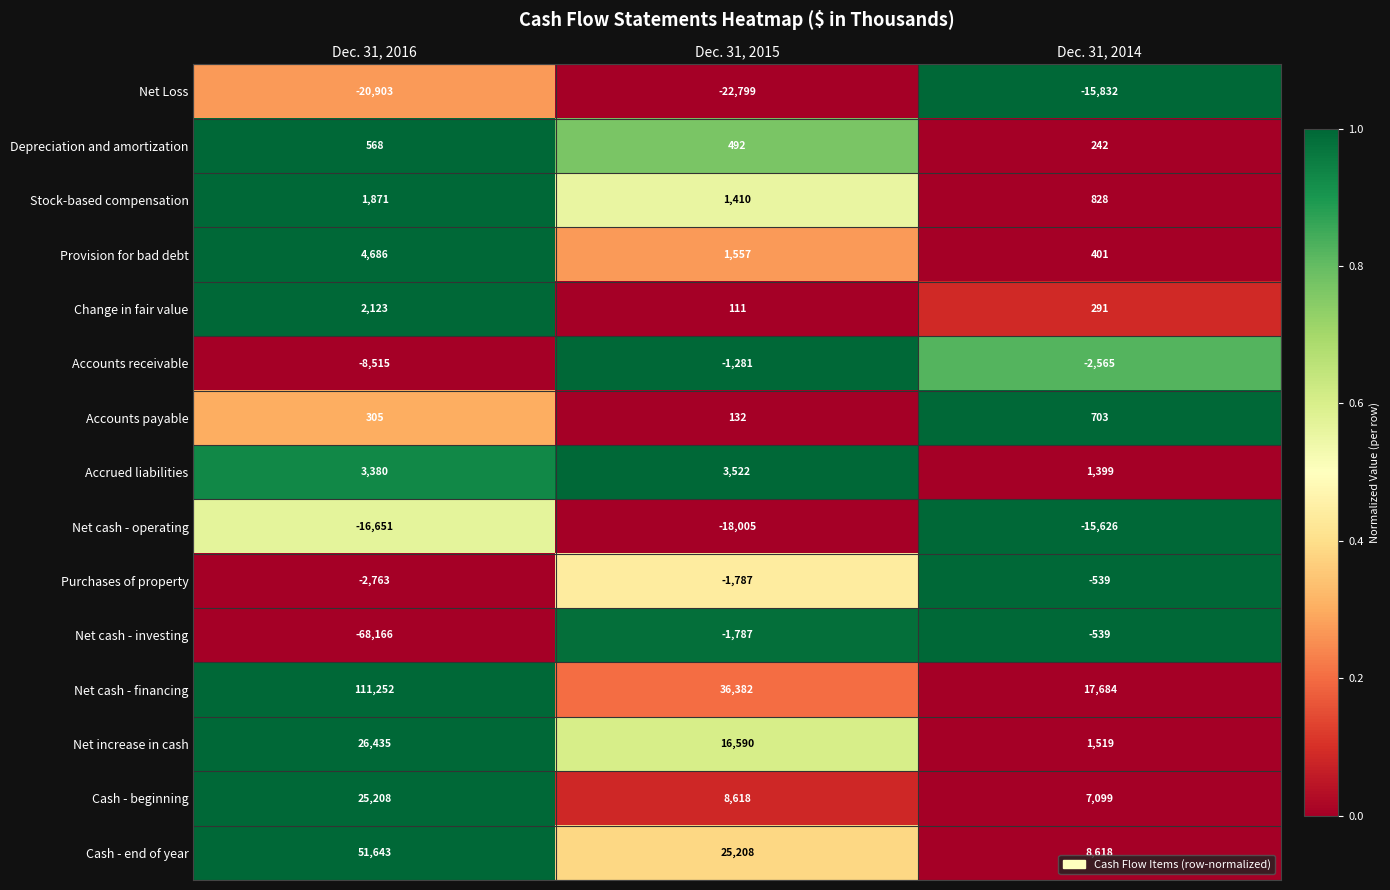

Is it true that Net increase in cash equals 1519 at Dec. 31, 2014?

True